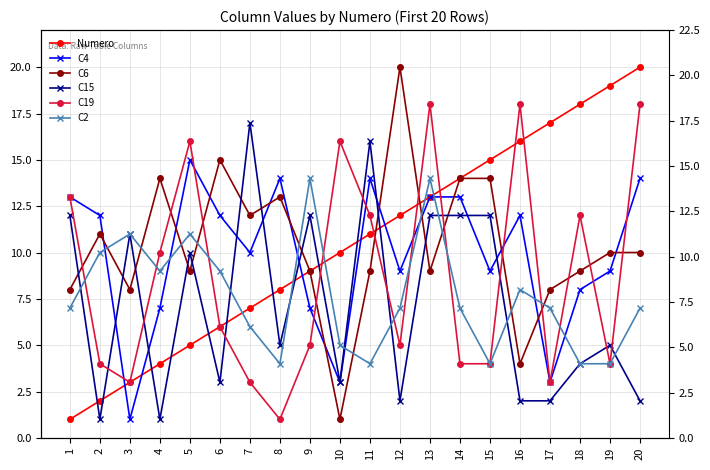

Reading right to left, extract all data points from this chart.

Numero: 20	19	18	17	16	15	14	13	12	11	10	9	8	7	6	5	4	3	2	1
C4: 14	9	8	3	12	9	13	13	9	14	3	7	14	10	12	15	7	1	12	13
C6: 10	10	9	8	4	14	14	9	20	9	1	9	13	12	15	9	14	8	11	8
C15: 2	5	4	2	2	12	12	12	2	16	3	12	5	17	3	10	1	11	1	12
C19: 18	4	12	3	18	4	4	18	5	12	16	5	1	3	6	16	10	3	4	13
C2: 7	4	4	7	8	4	7	14	7	4	5	14	4	6	9	11	9	11	10	7